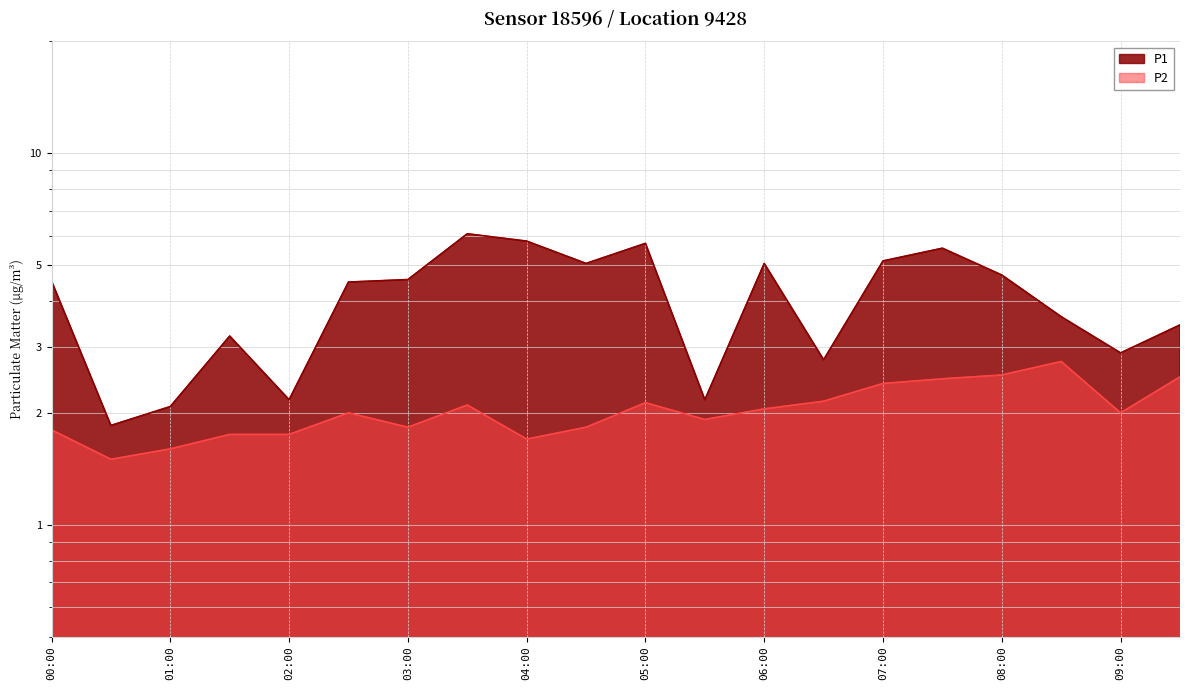

Where is P1 nearest to the value 3?

09:00